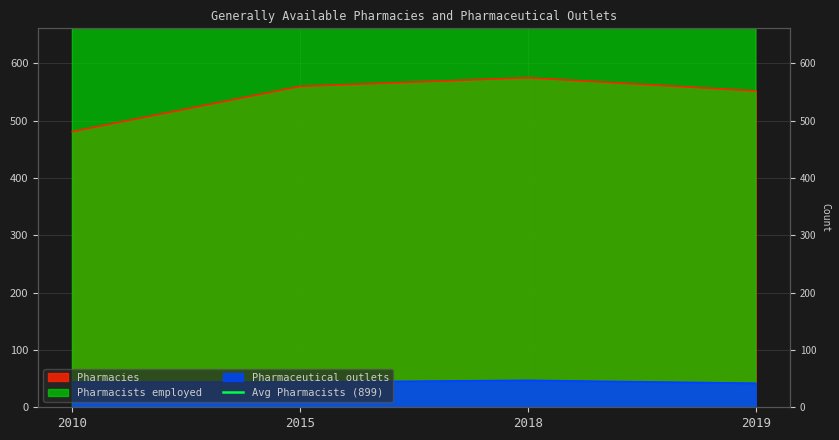

How many categories are shown in the chart?

4